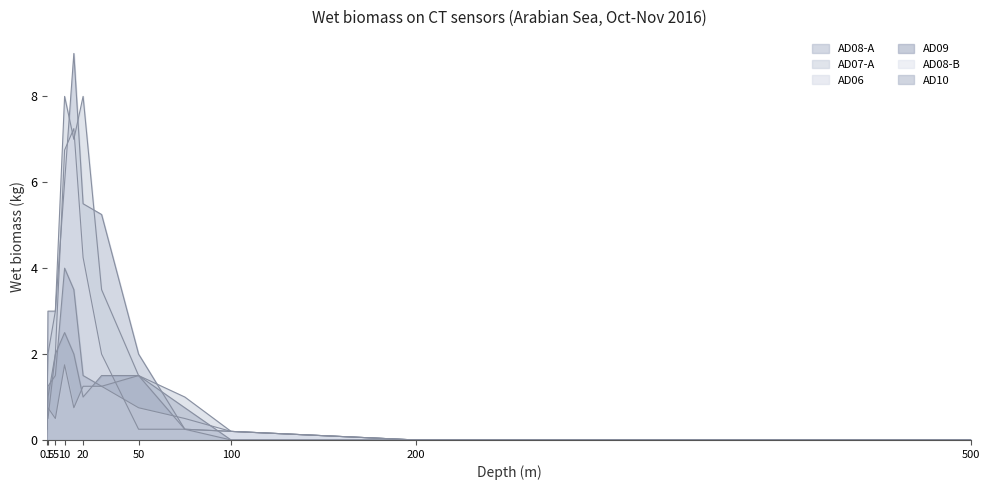

How many positive values does the AD09 series have?

9